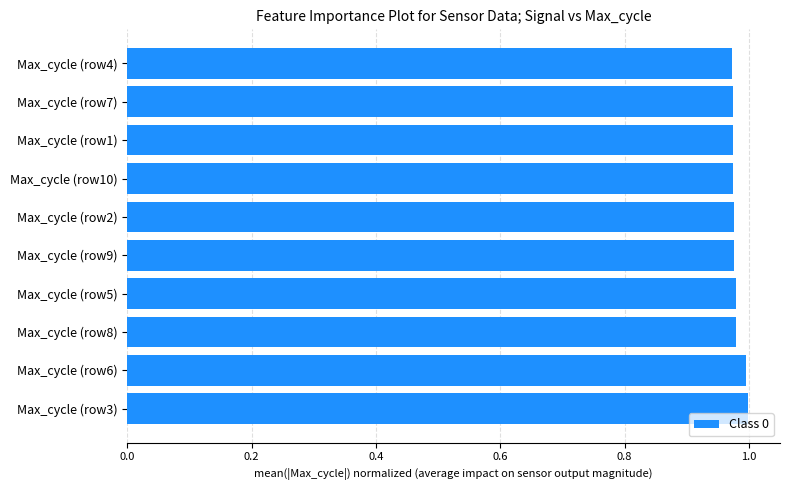

Count the number of data series in this chart.

1